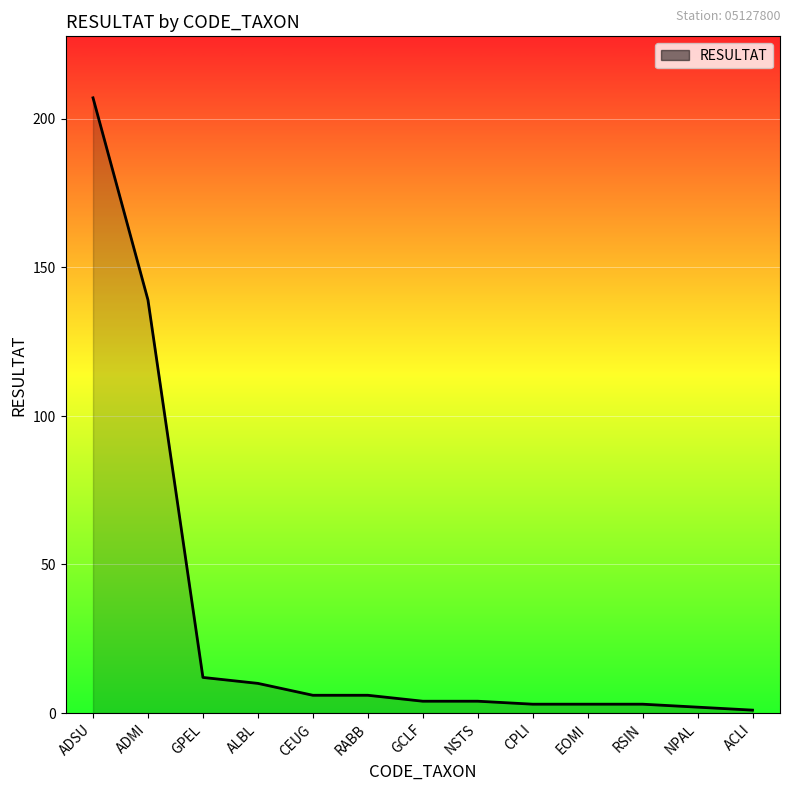

The chart shows a value of 4 at GPEL. True or false?

False